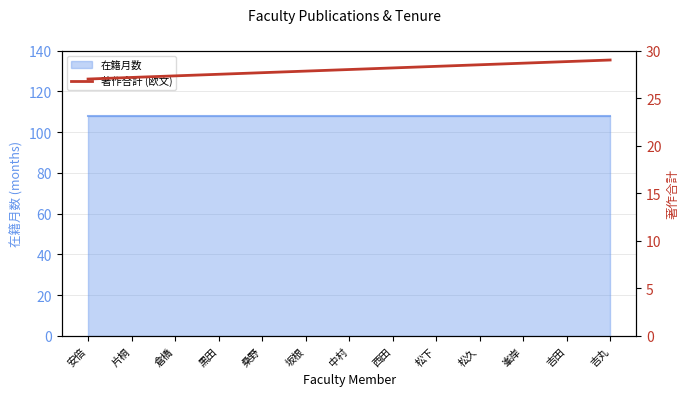

What position from the right is 倉橋?

11